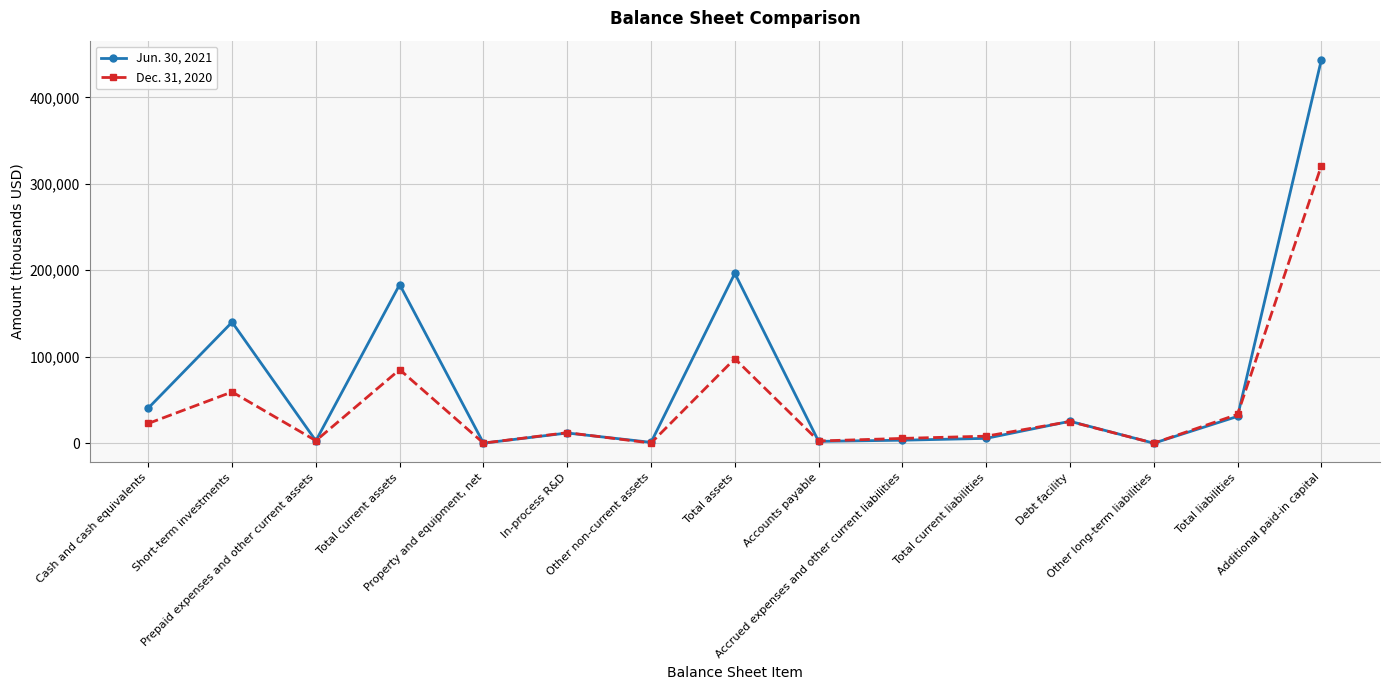

What is the approximate value of Dec. 31, 2020 at Other long-term liabilities, to the nearest 10?

80